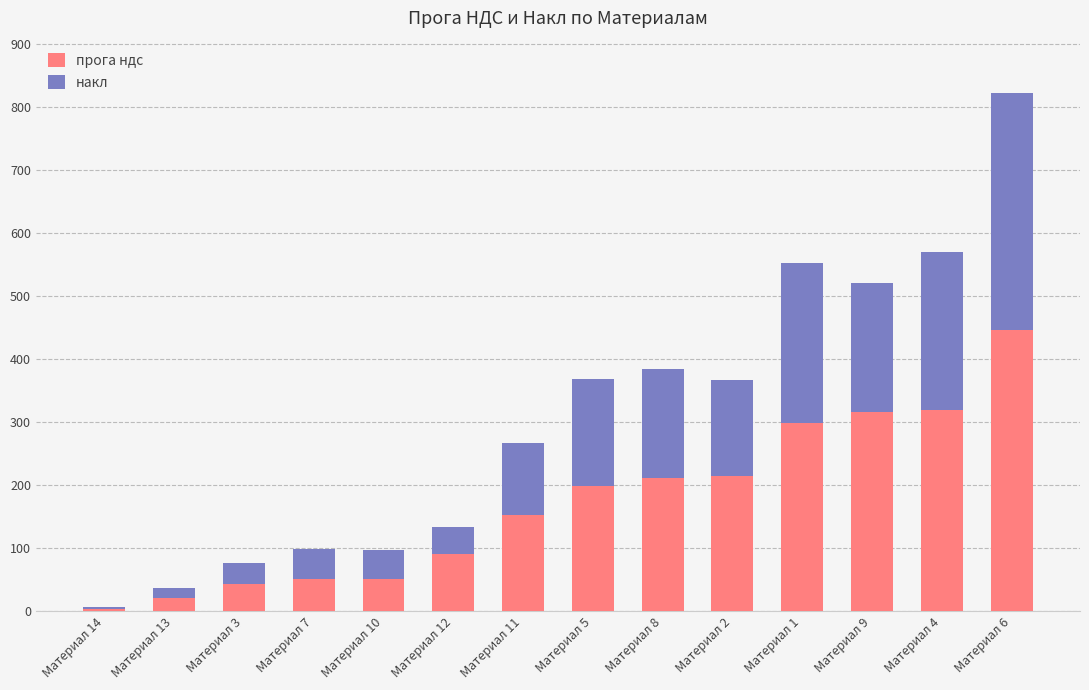

At which category is the sum across all series the highest?

Материал 6